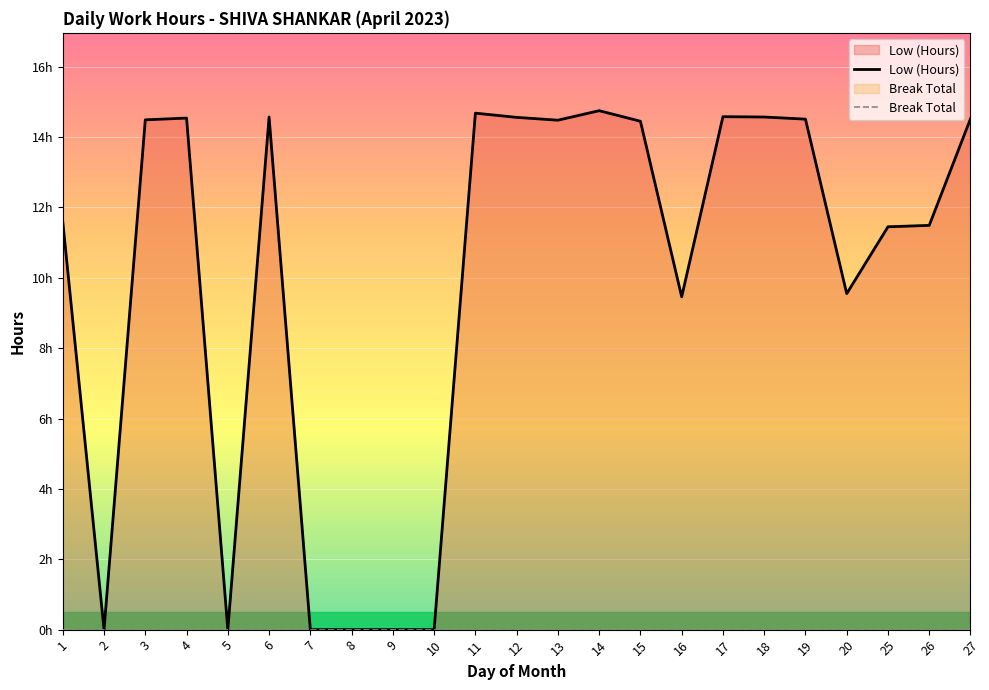

Reading left to right, list all the values displayed in this chart.

Low (Hours): 11.6	0.0	14.5	14.5	0.0	14.6	0.0	0.0	0.0	0.0	14.7	14.6	14.5	14.8	14.4	9.5	14.6	14.6	14.5	9.6	11.4	11.5	14.5
Break Total: 0.0	0.0	0.0	0.0	0.0	0.0	0.0	0.0	0.0	0.0	0.0	0.0	0.0	0.0	0.0	0.0	0.0	0.0	0.0	0.0	0.0	0.0	0.0